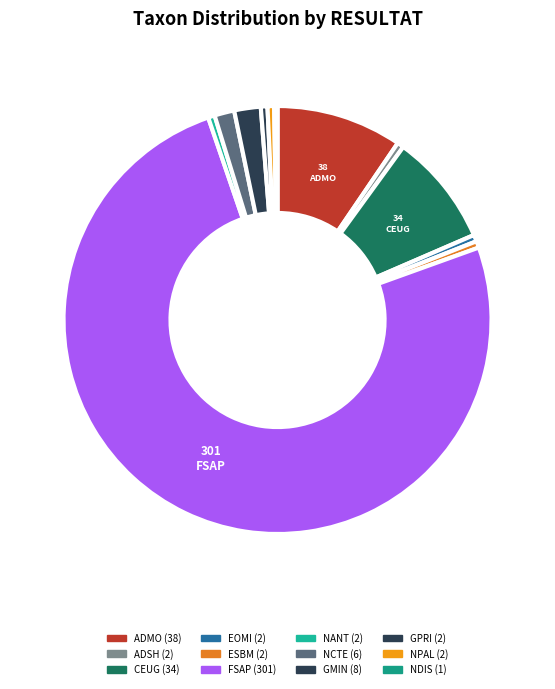

Do GPRI and EOMI together represent more than half of the pie?

No